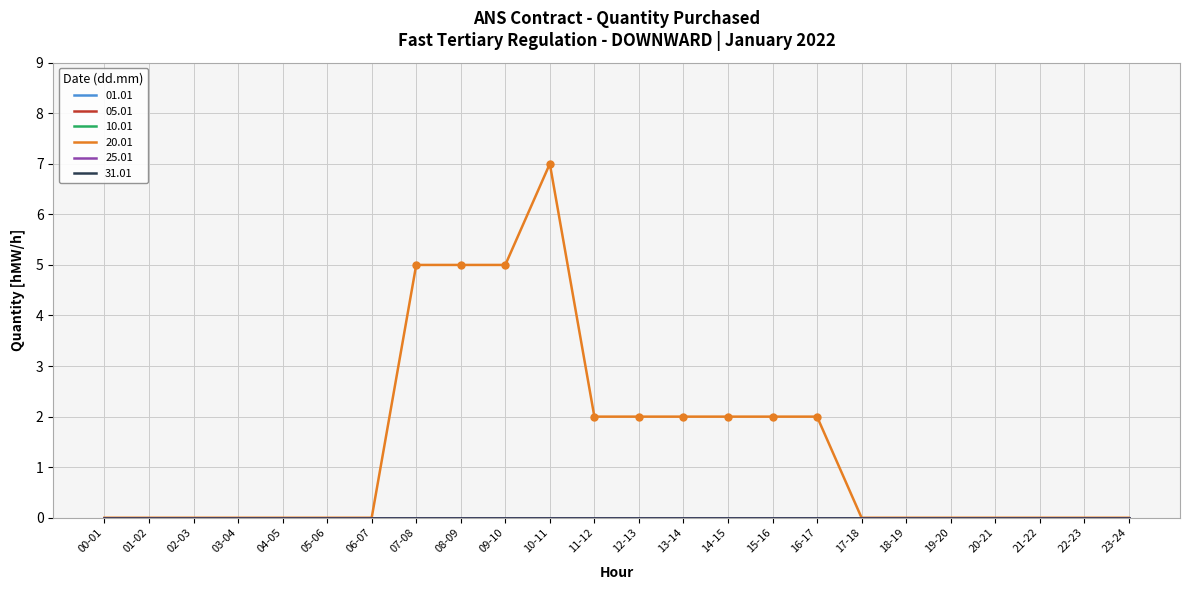

What is the label of the 19th point from the right?

05-06